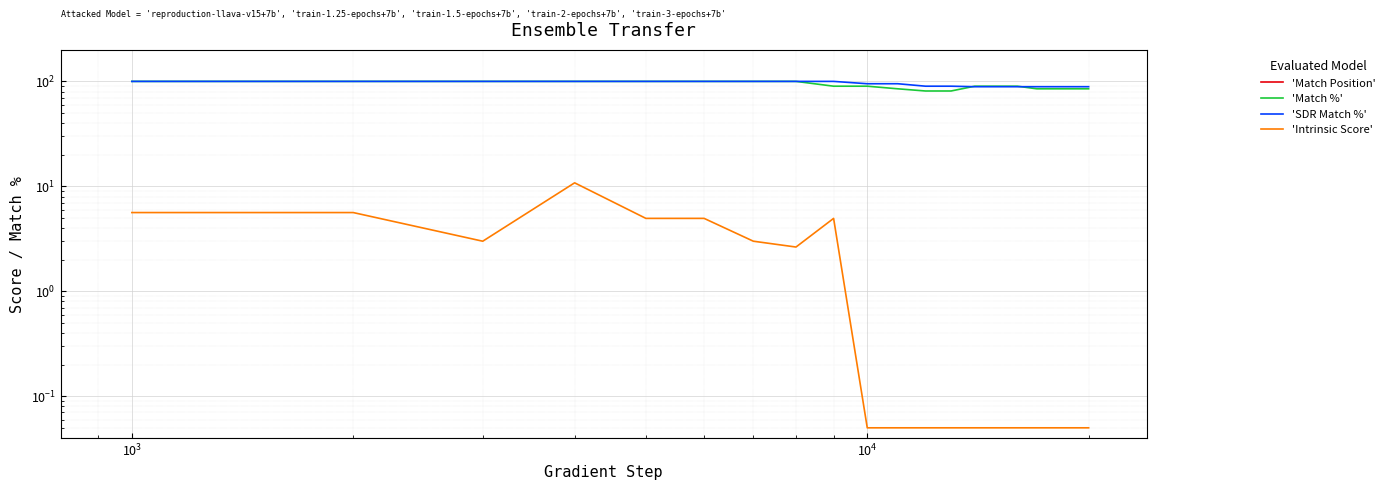

Which series has the widest spread of values?

'Match Position'